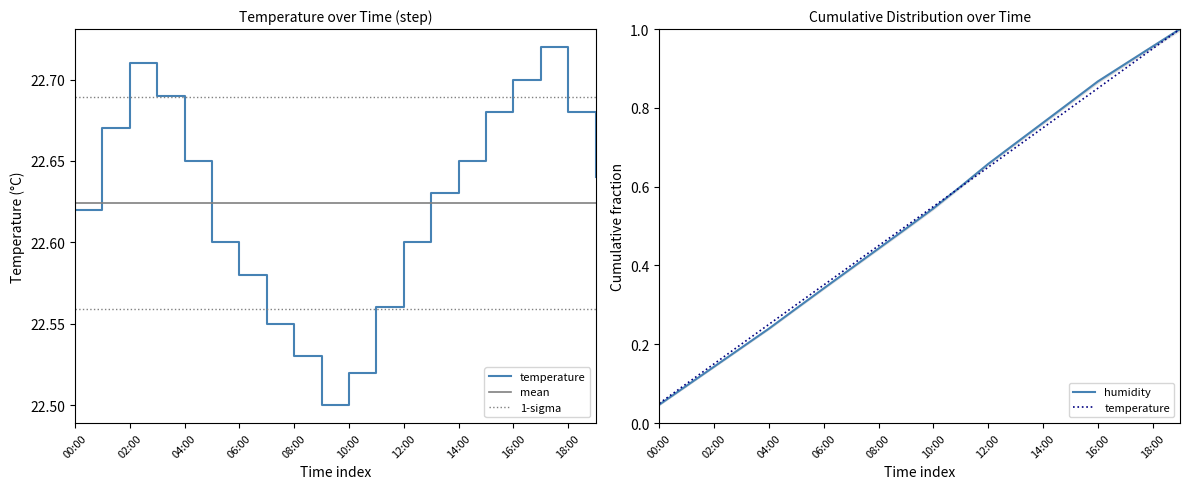

Is it true that the value at 03:00 is 22.7?

True